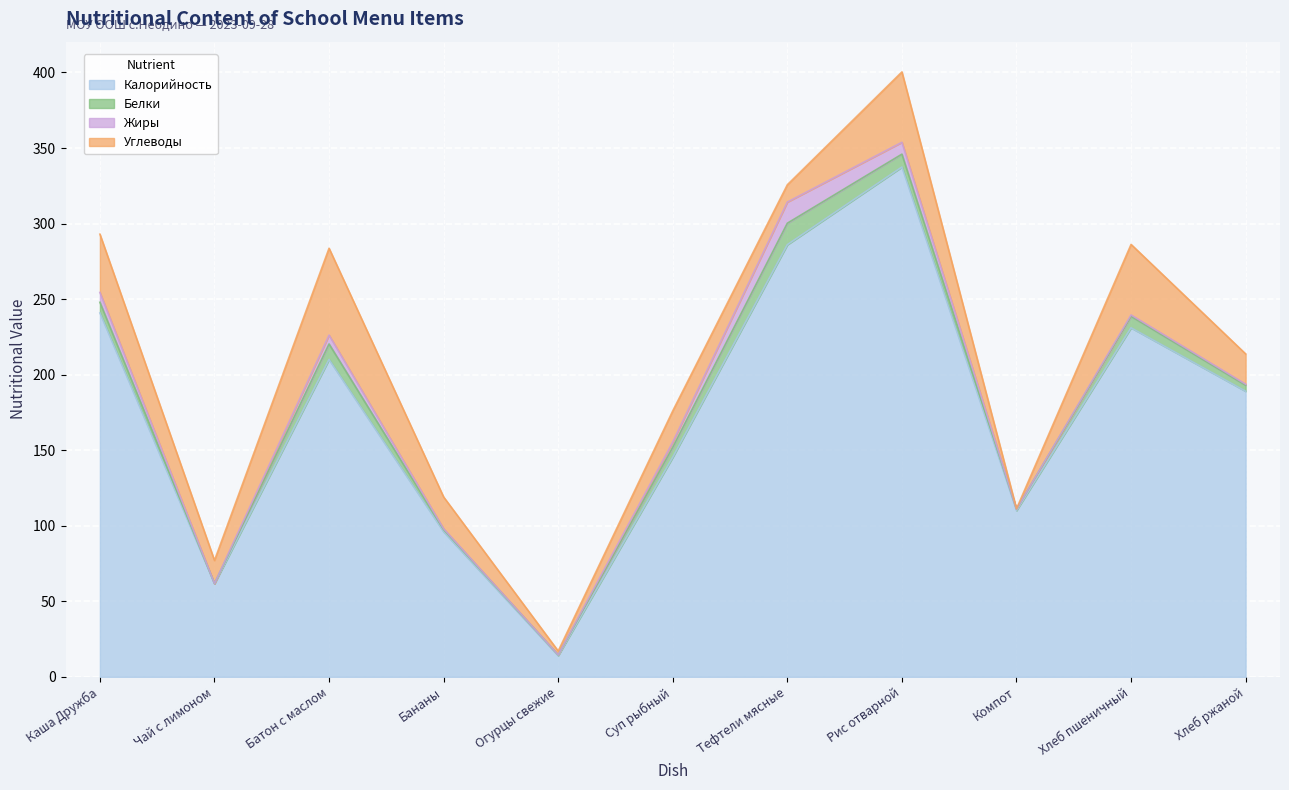

In Жиры, how many points are lower than both neighbors (excluding endpoints)?

3